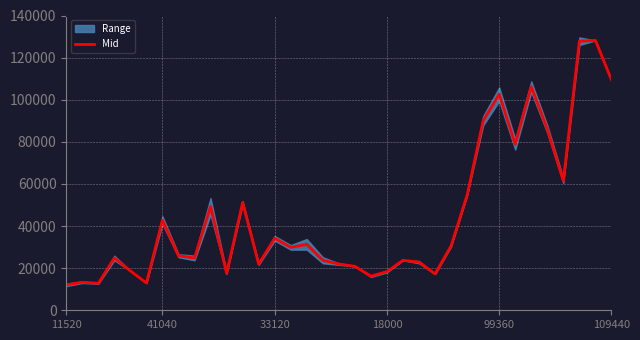

The value of Mid at 41040 is 42840. True or false?

True